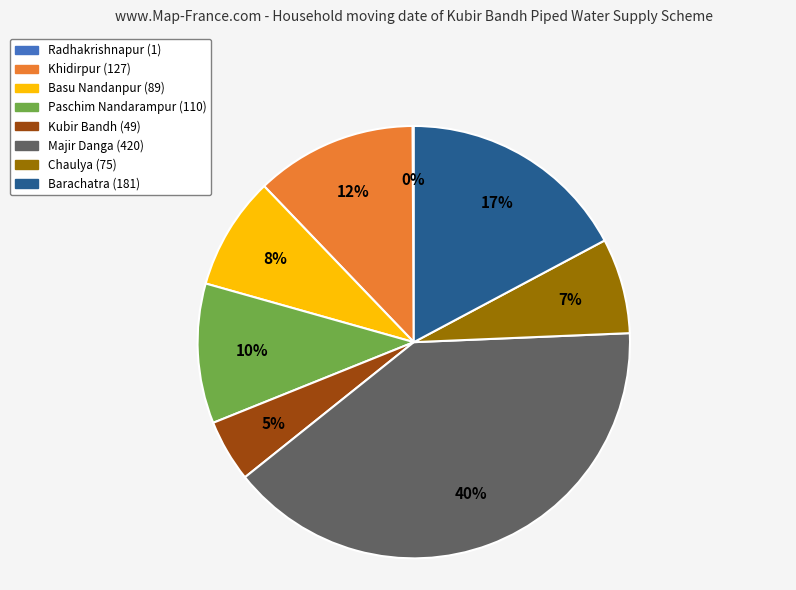

Is the sum of Kubir Bandh and Chaulya greater than half?

No